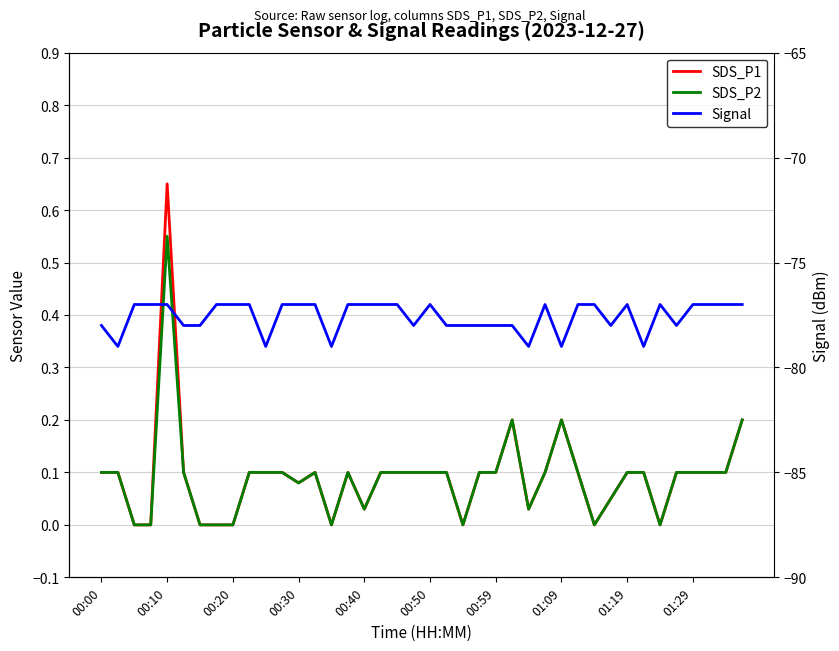

Is it true that Signal equals -77.0 at 15?

True